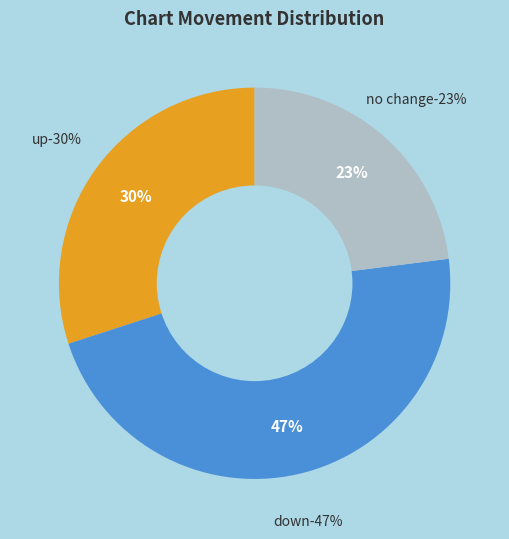

Combined, do down and - account for over 50%?

Yes